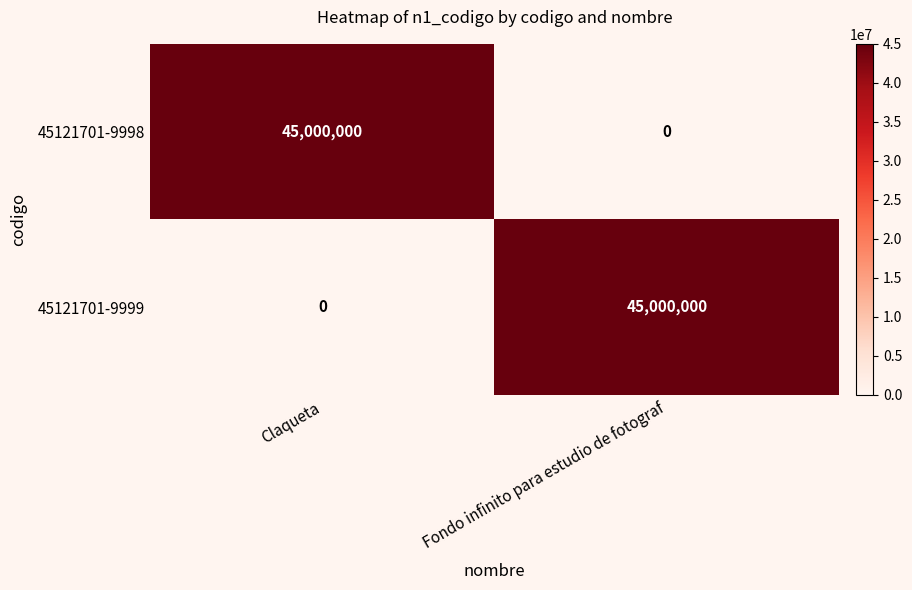

At which label is 45121701-9999 closest to 22500000?

Claqueta